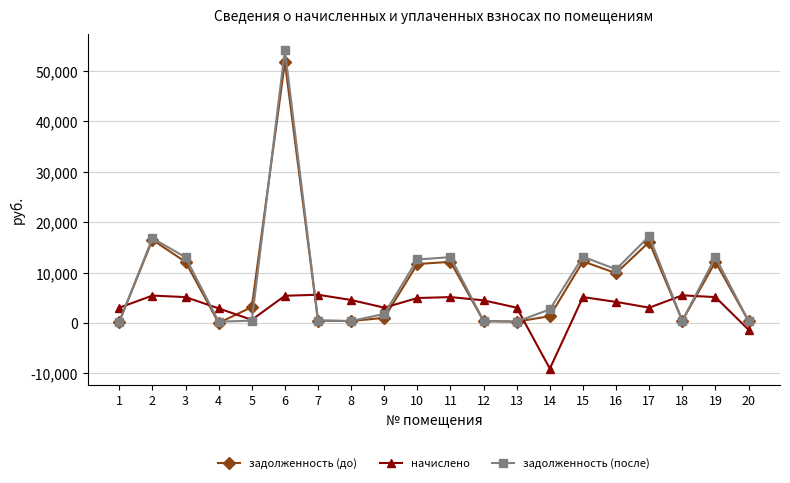

How many lines are shown in the chart?

3